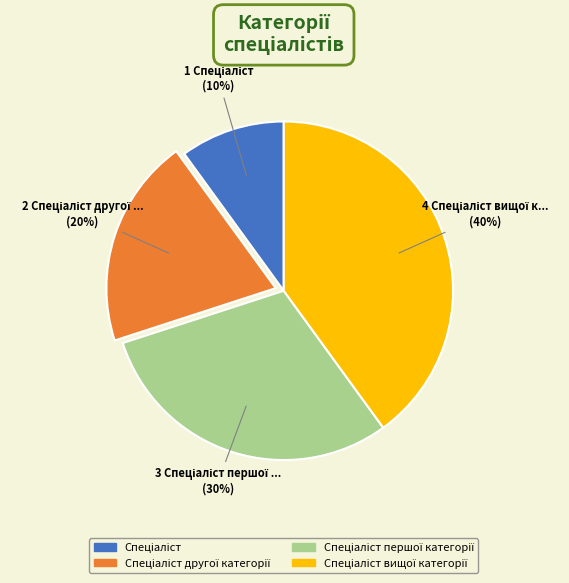

To the nearest percent, what is the average slice percentage?

25%